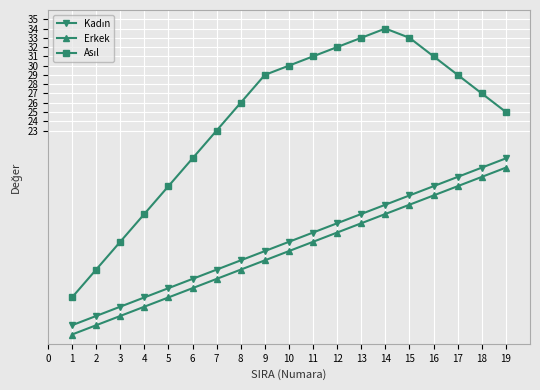

What is the maximum value shown in the chart?

34